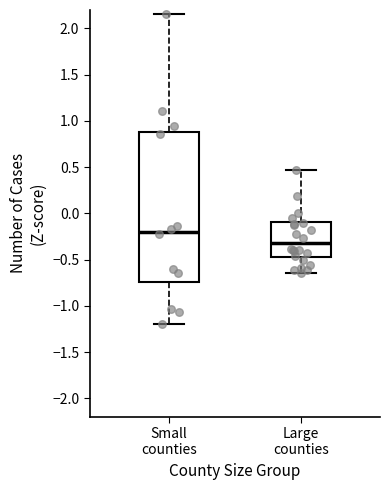

Reading left to right, transcribe this box plot: for each box, give where its median line is, the range the box spans, and where its two whiskers end, as read against the y-axis. The values are not printed on the chart, so give them approximately, as read against the axis.

Small counties: median -0.20, box -0.75 to 0.90, whiskers -1.20 to 2.15
Large counties: median -0.30, box -0.45 to -0.10, whiskers -0.65 to 0.45